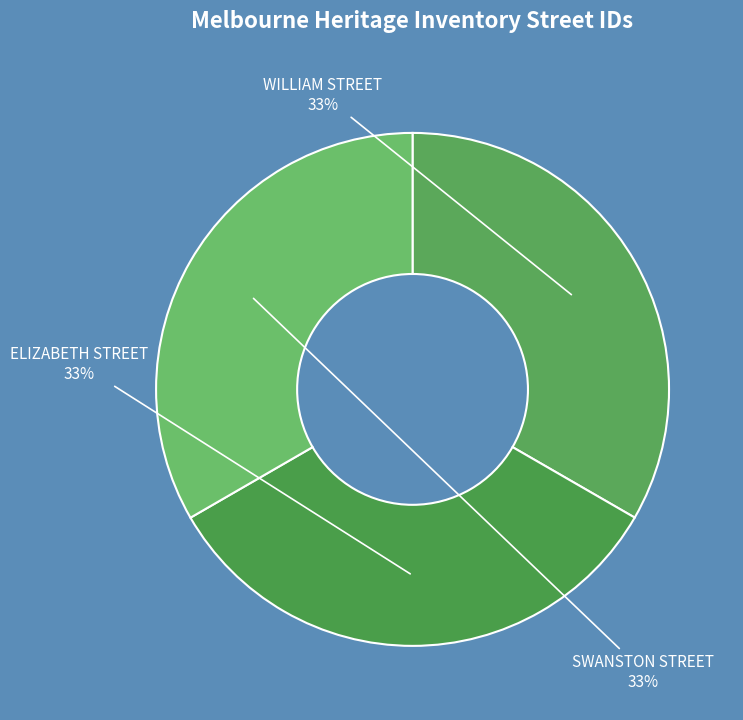

Does SWANSTON STREET represent more than half of the total?

No